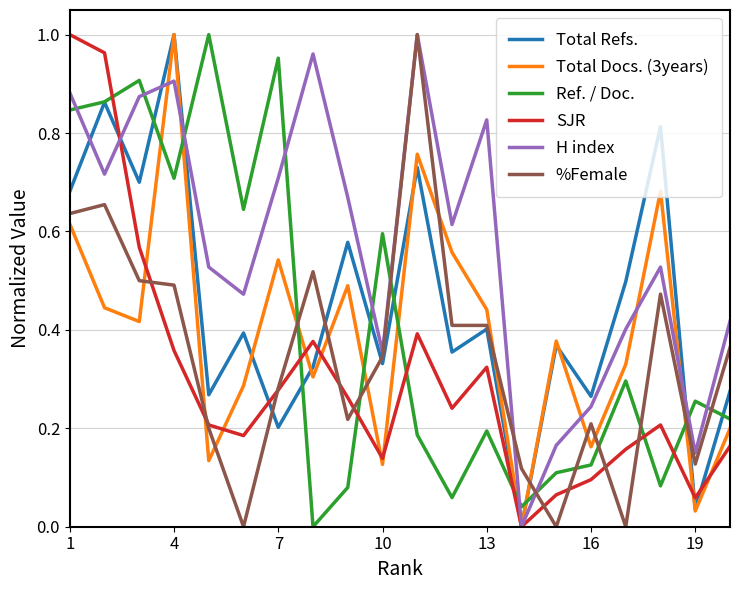

Which series has the largest total across all categories?

H index